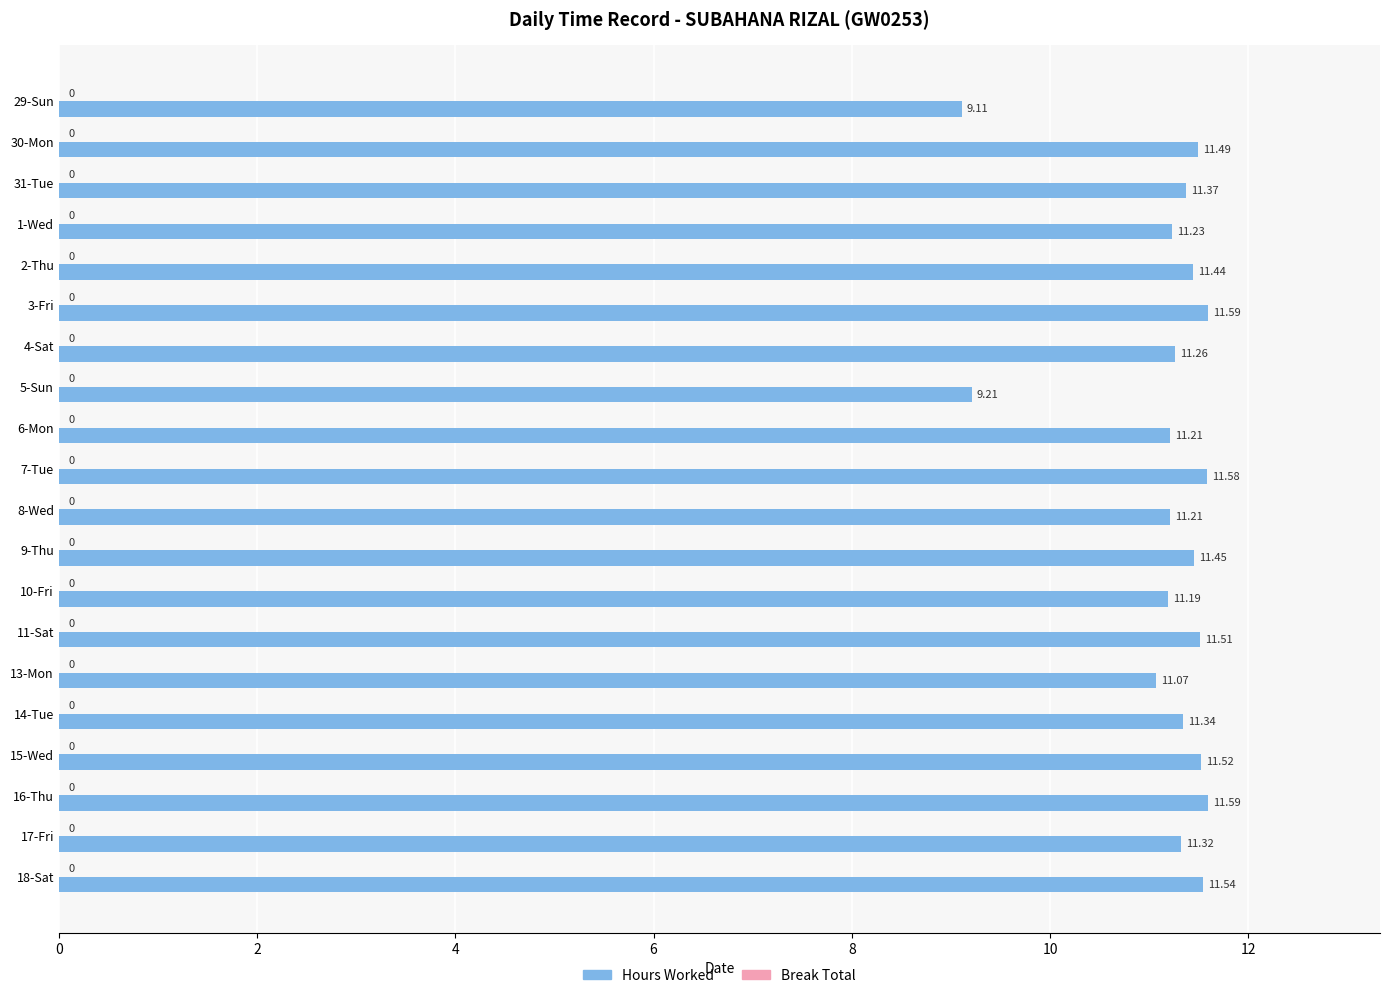

Between 1-Wed and 11-Sat, which is larger?

11-Sat